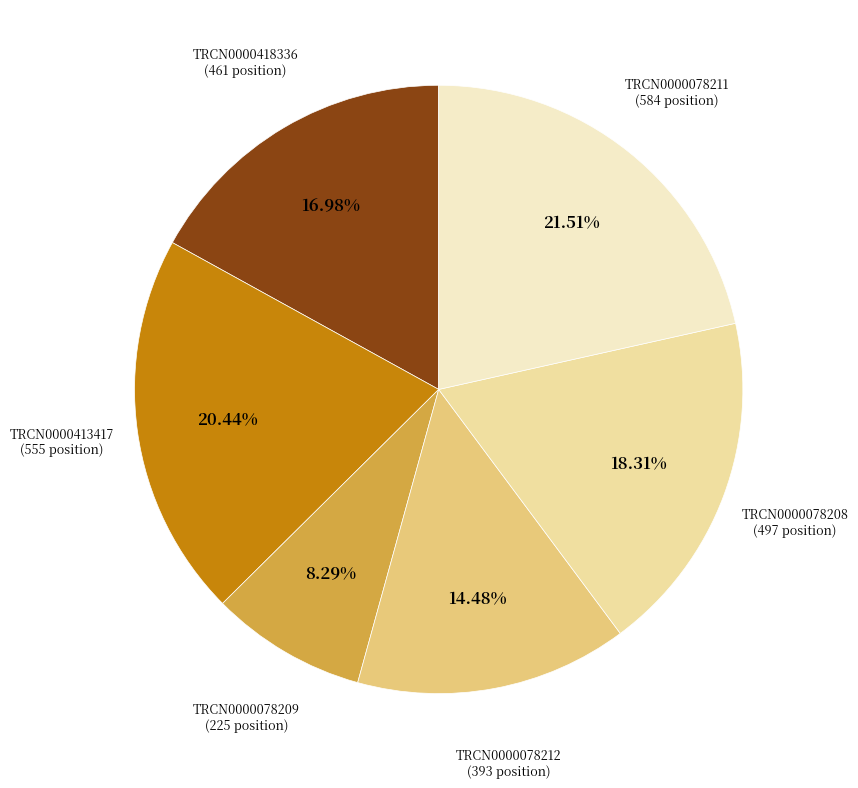

What percentage is the TRCN0000078209 slice, to the nearest percent?

8%